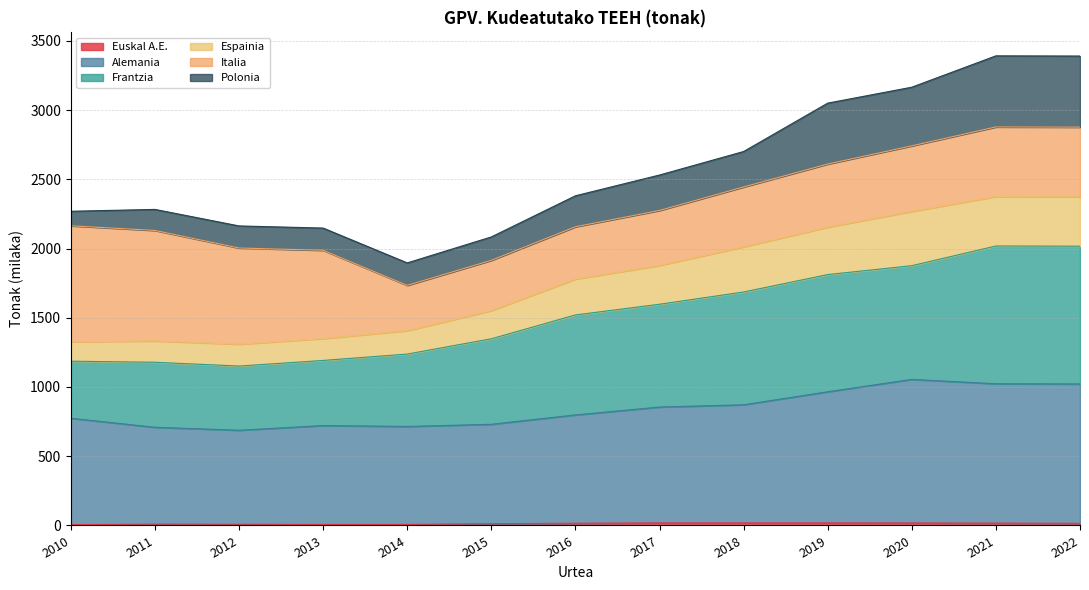

Does the chart have visible grid lines?

Yes